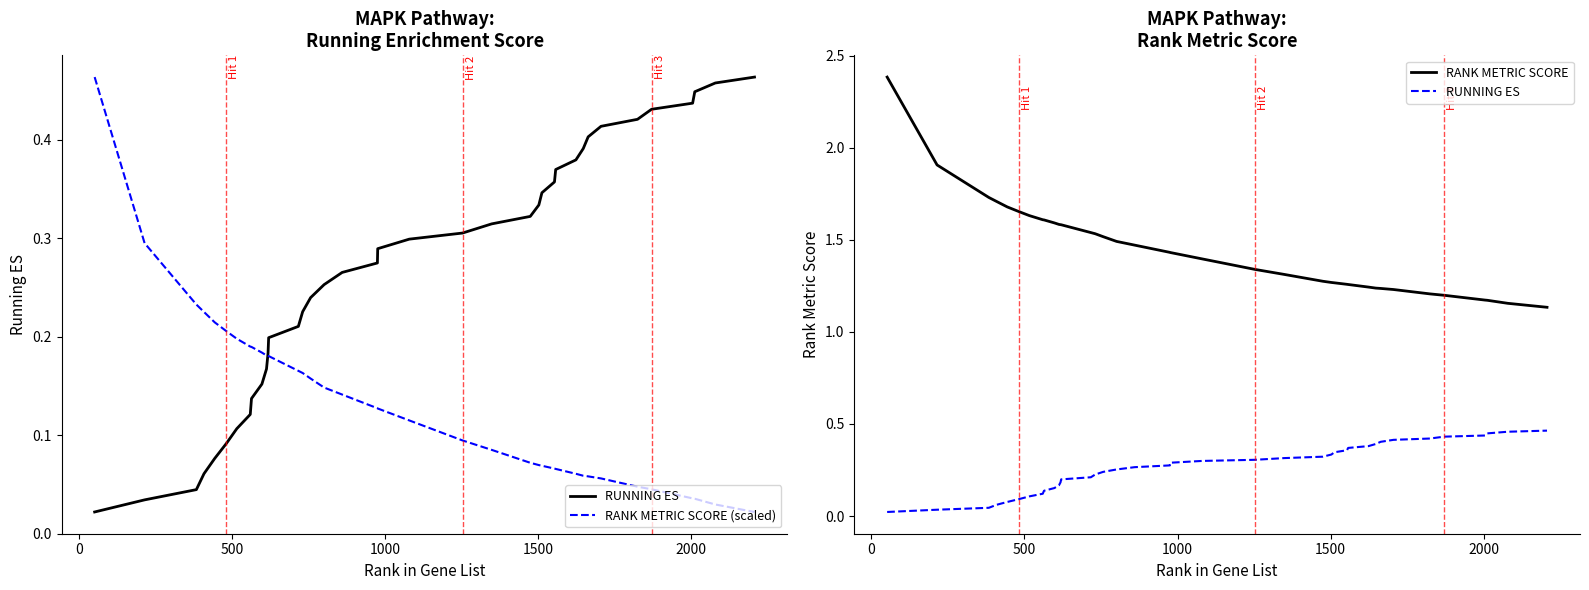

True or false: RUNNING ES and RANK METRIC SCORE cross at least once.

False